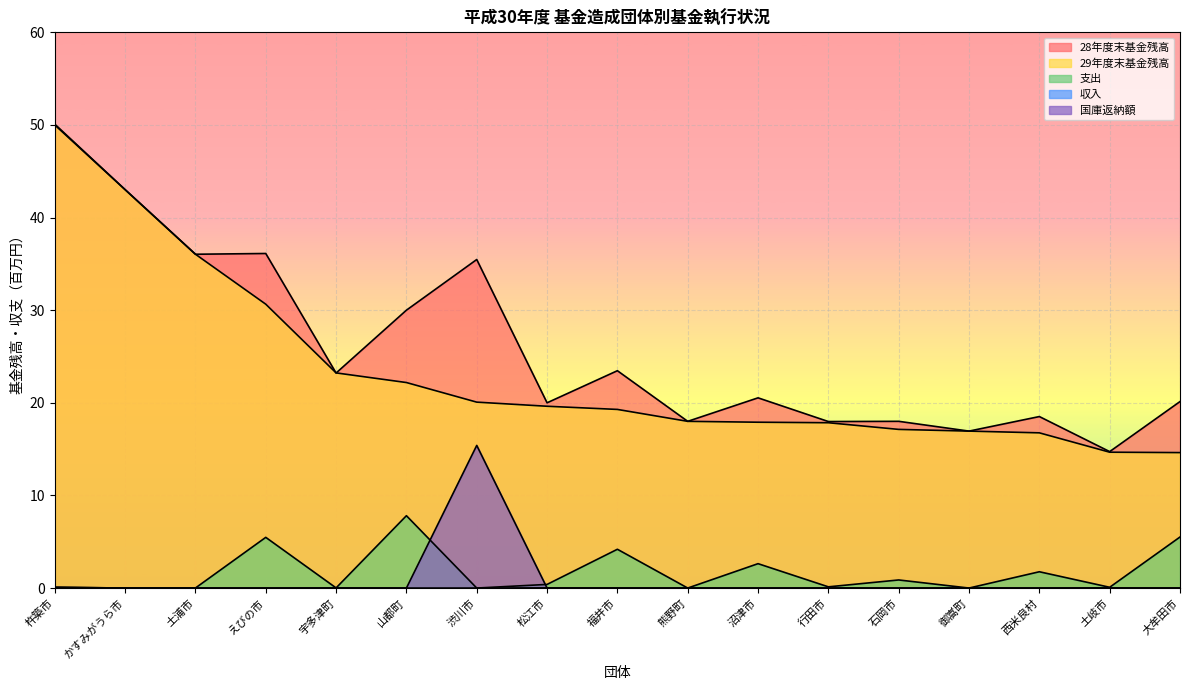

True or false: 支出 and 収入 intersect in this chart.

False